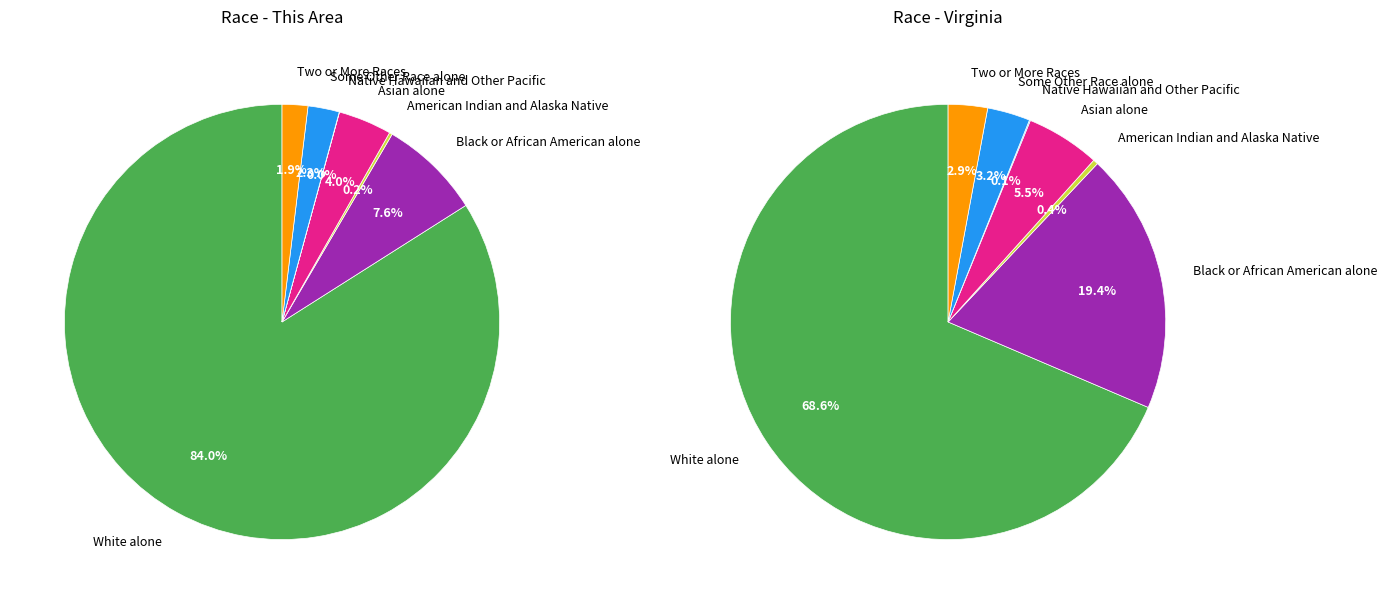

Which slice is the largest?

White alone